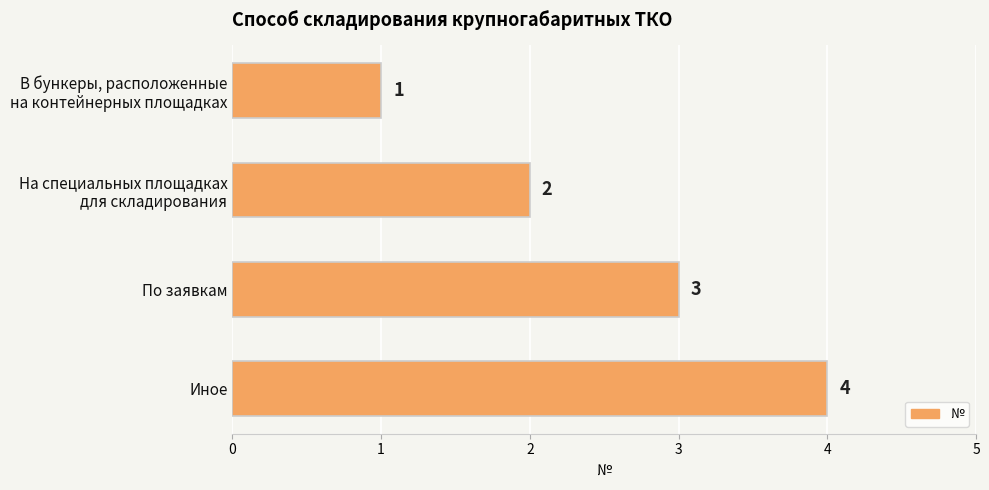

What is the sum of all values?

10